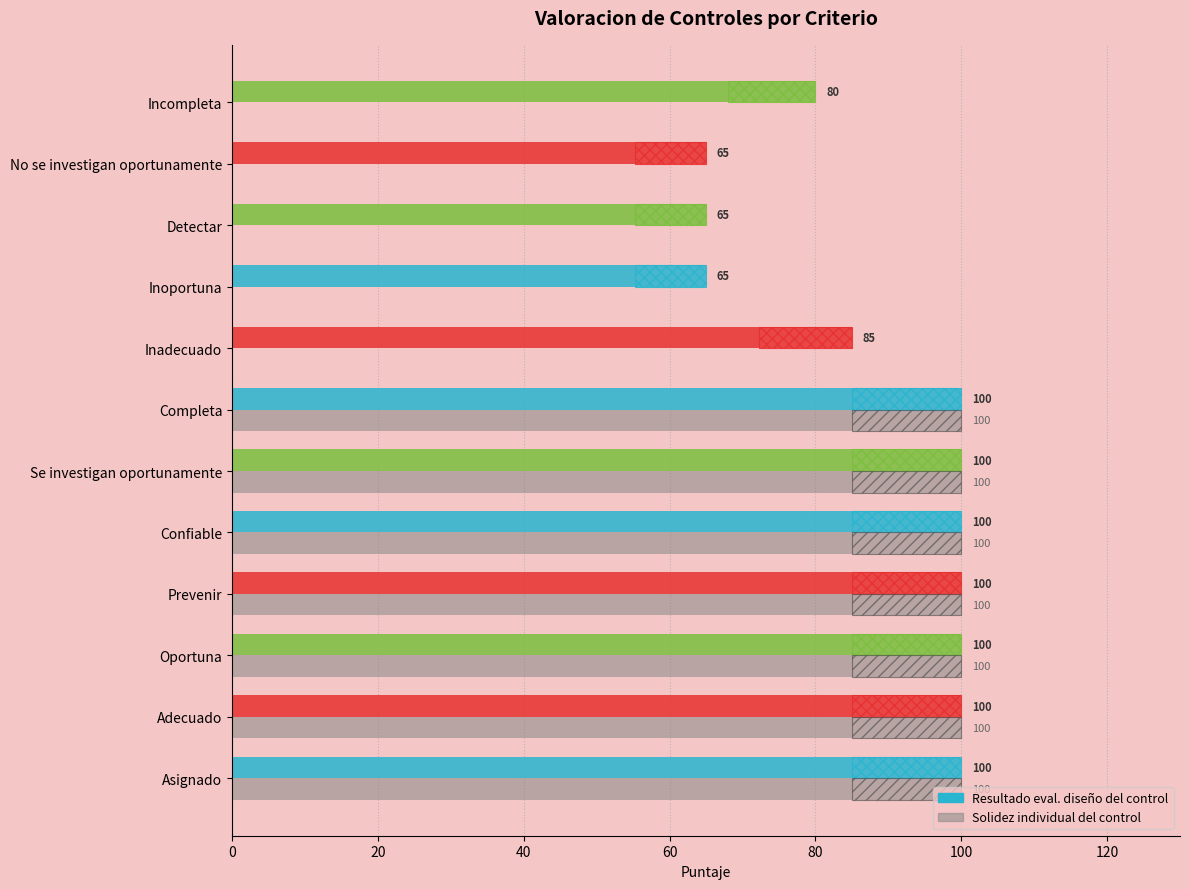

The value of Solidez individual (col_31) at Inoportuna is 34. True or false?

False